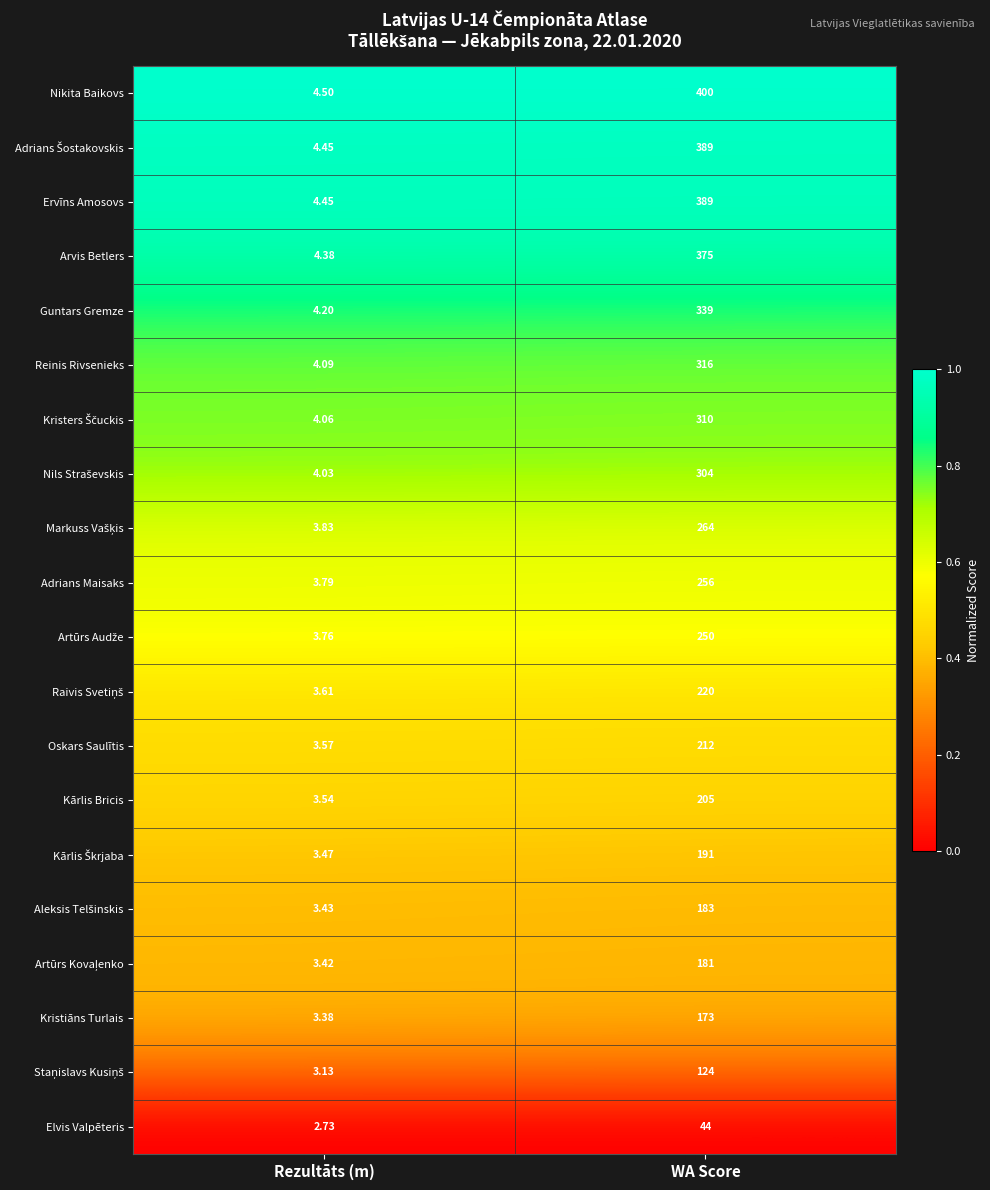

Which series has the largest total across all categories?

Nikita Baikovs